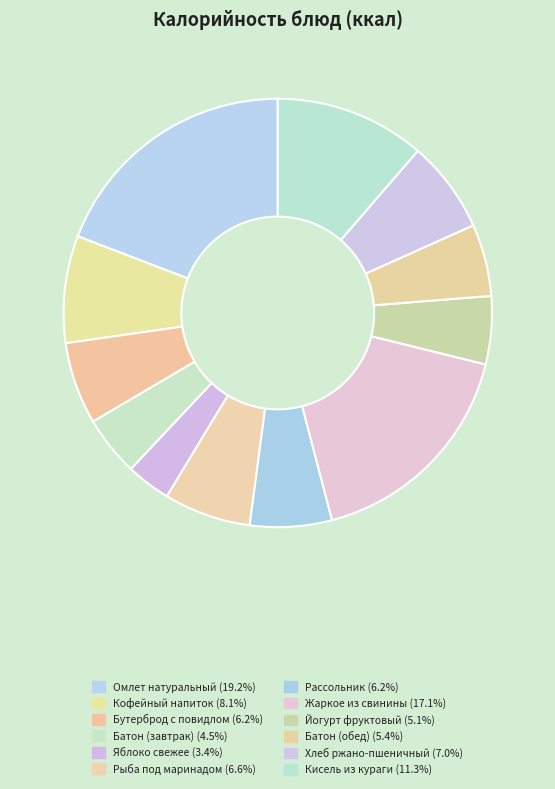

Count the number of slices in the pie.

12